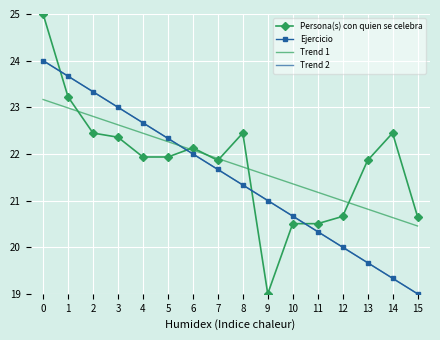

How many values in the Trend 2 series exceed 21?

10